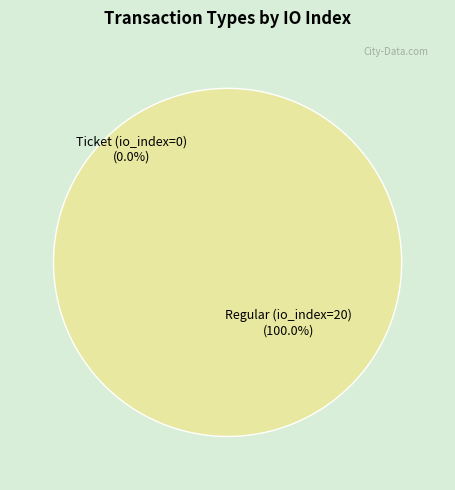

Which has a higher value, Ticket (io_index=0) or Regular (io_index=20)?

Regular (io_index=20)